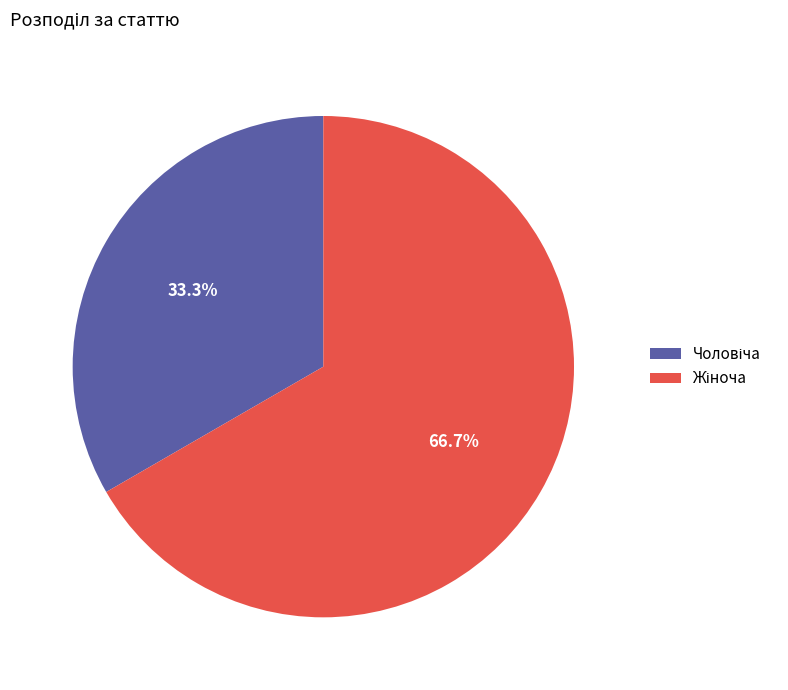

Does any single category account for the majority?

Yes